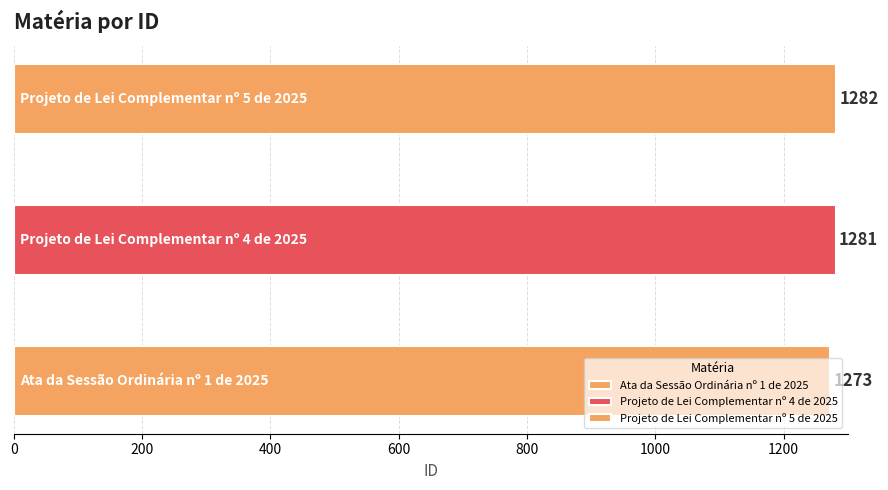

How many values are below 1281?

1